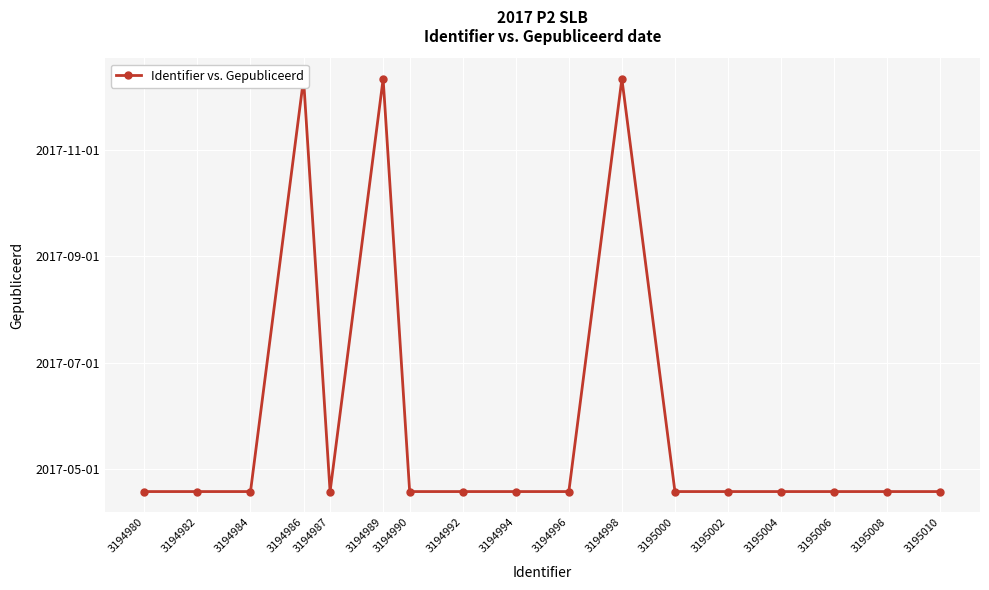

At which category does the chart reach its peak across all series?

3194986